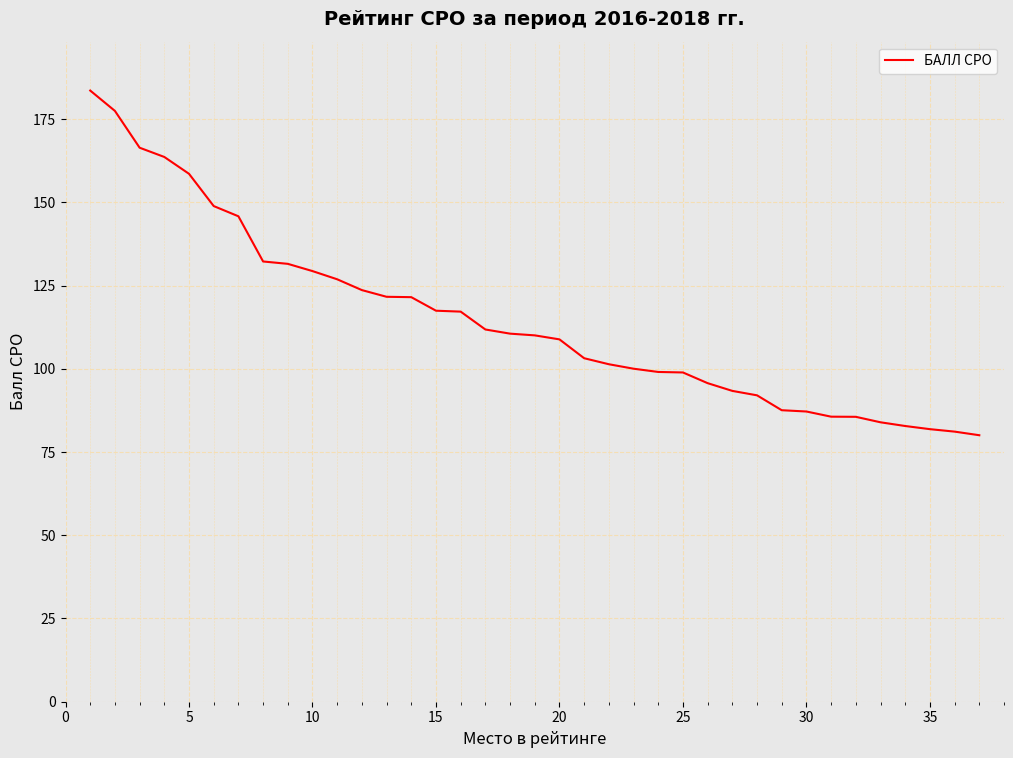

What is the difference between the maximum and minimum values?

103.5